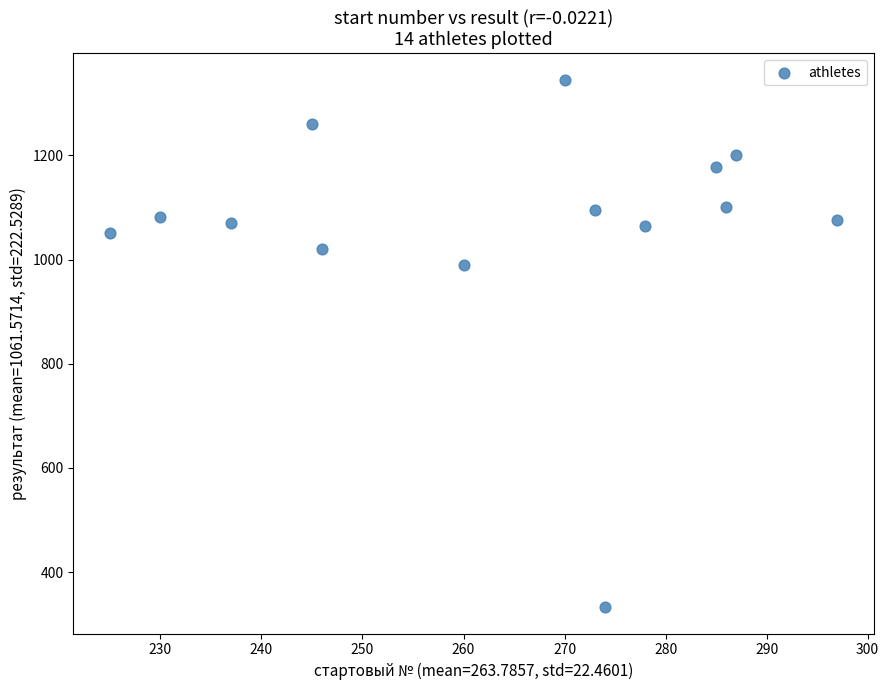

What Y value in the scatter plot is closest to 839?

990